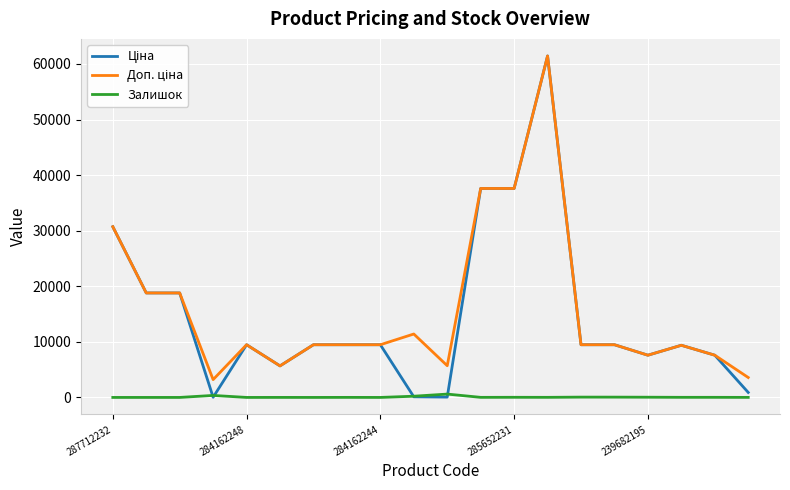

Does the chart have visible grid lines?

Yes